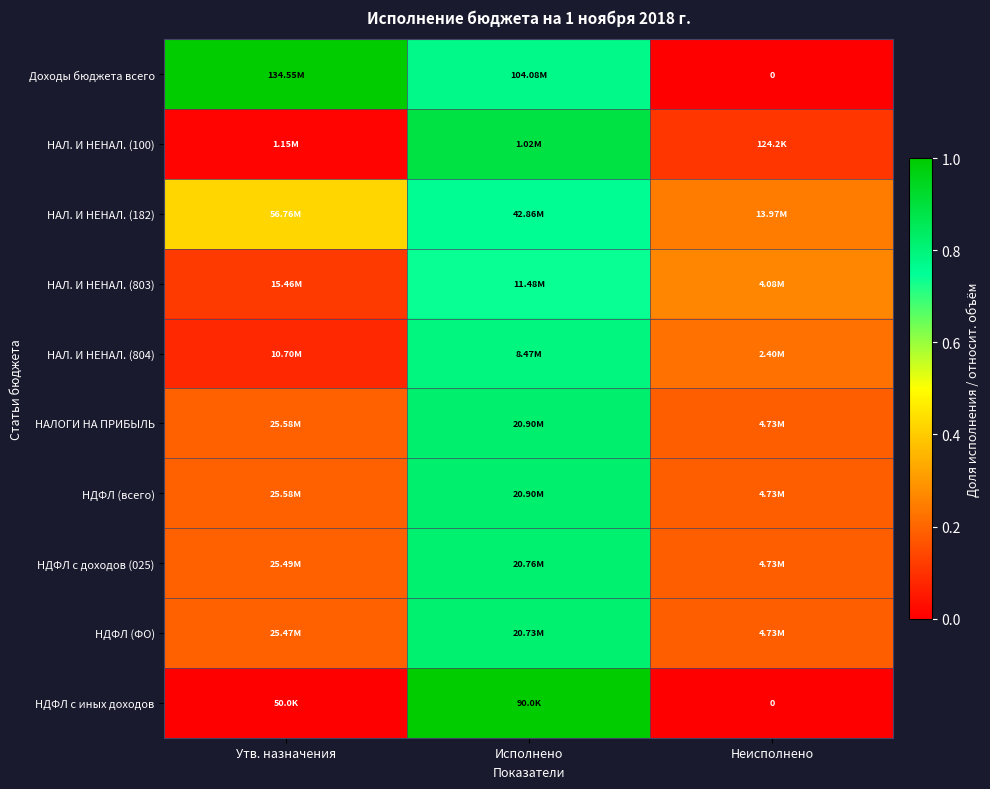

Between Утв. назначения and Исполнено, which is larger?

Утв. назначения